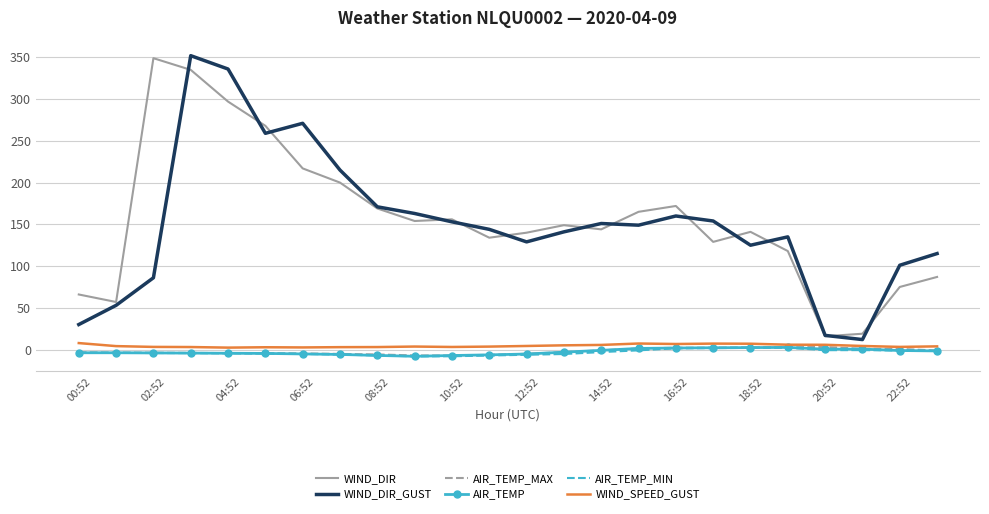

What is the minimum value for AIR_TEMP_MIN?

-8.1